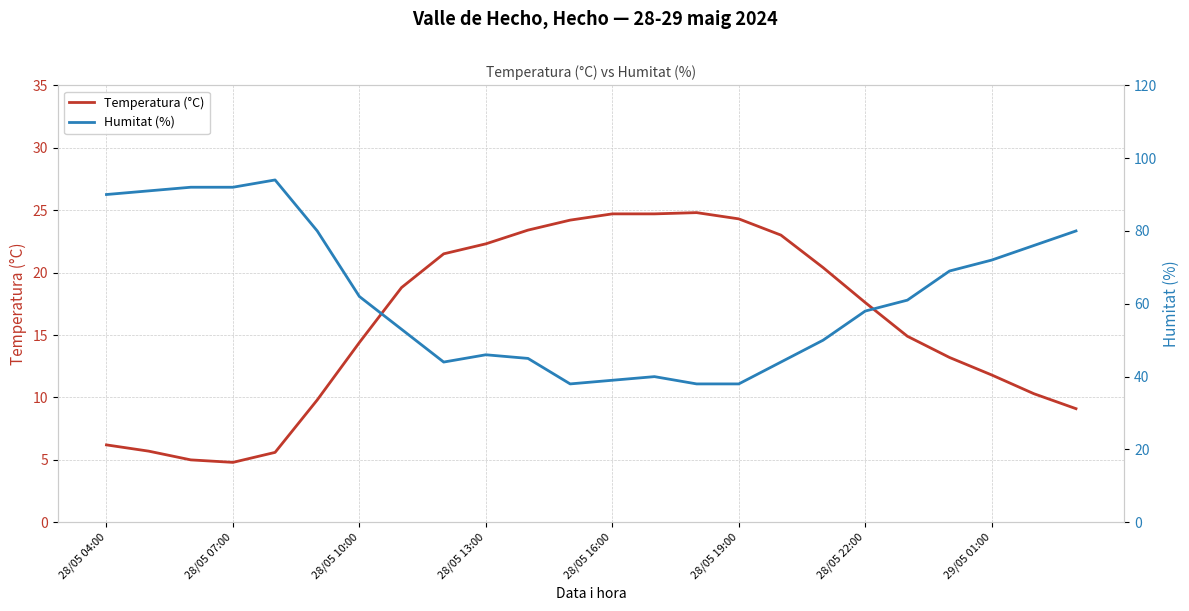

How many values in the Humitat (%) series are below 61?

12